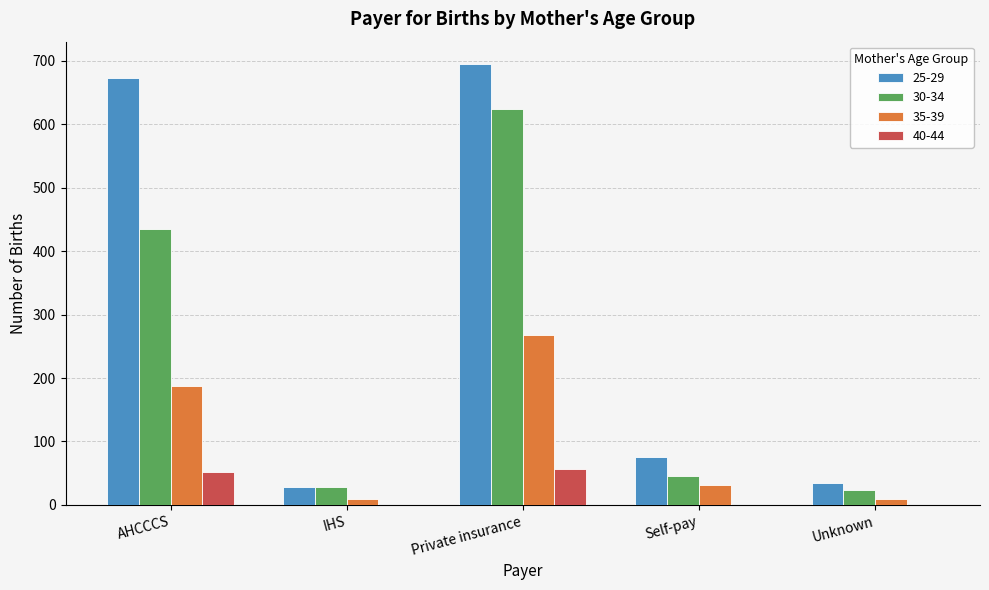

True or false: 40-44 has a value of 33 at IHS.

False